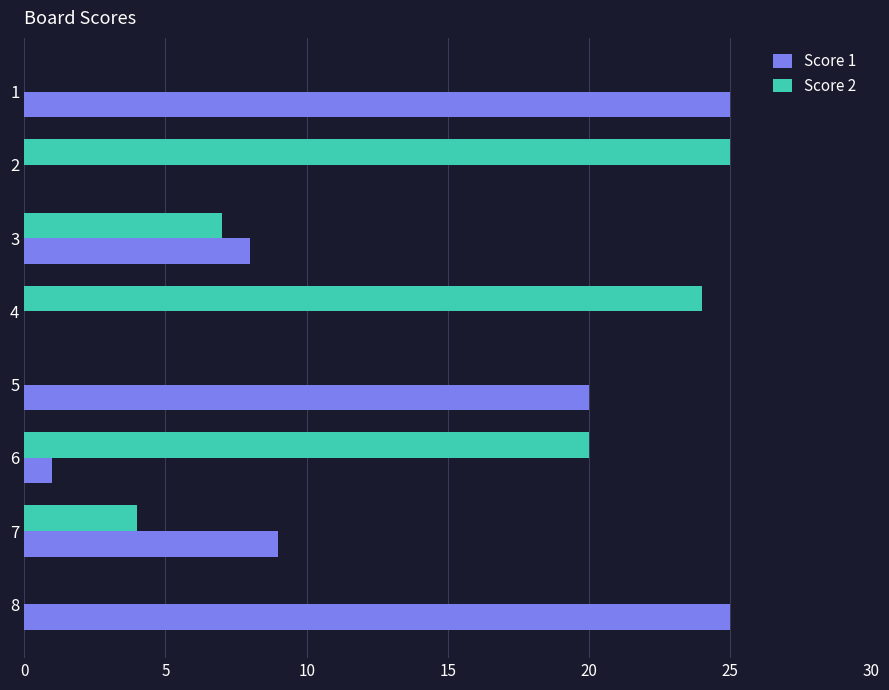

Where is Score 2 nearest to the value 12?

3